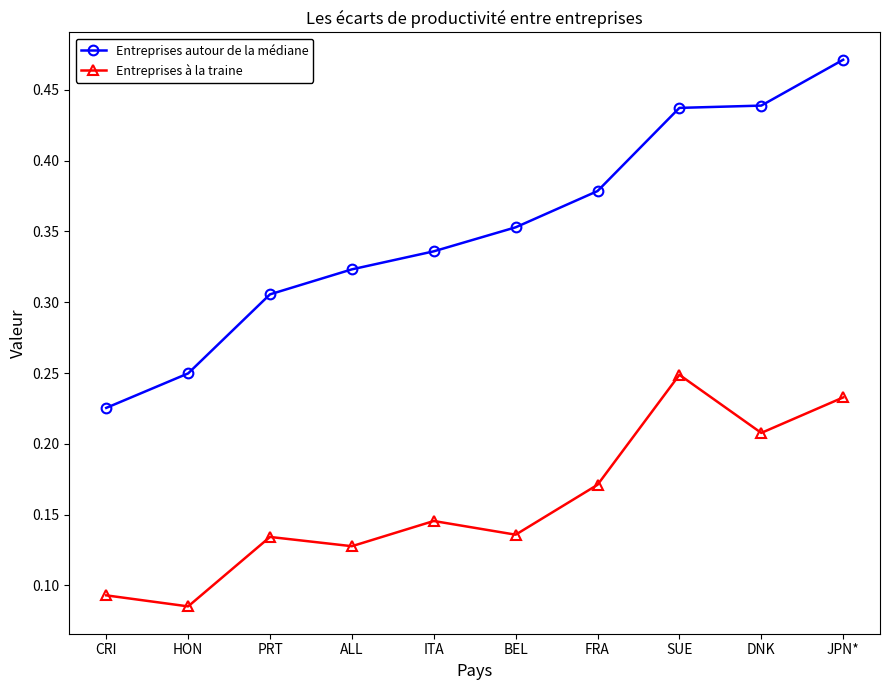

The value of Entreprises autour de la médiane at CRI is 0.3. True or false?

False